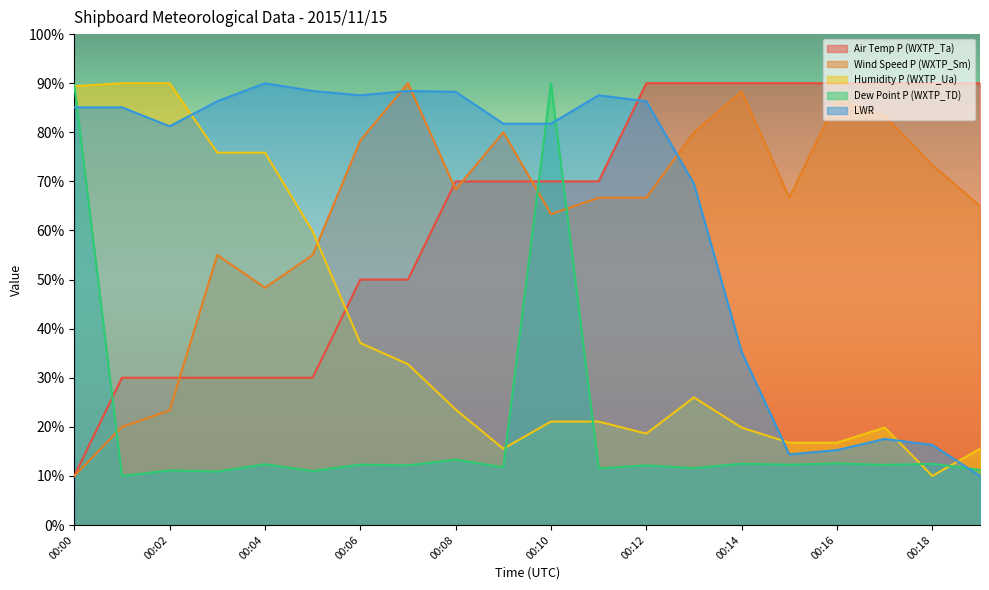

Reading left to right, list all the values displayed in this chart.

Air Temp P (WXTP_Ta): 10.0	30.0	30.0	30.0	30.0	30.0	50.0	50.0	70.0	70.0	70.0	70.0	90.0	90.0	90.0	90.0	90.0	90.0	90.0	90.0
Wind Speed P (WXTP_Sm): 10.0	20.0	23.3	55.0	48.3	55.0	78.3	90.0	68.3	80.0	63.3	66.7	66.7	80.0	88.3	66.7	86.7	83.3	73.3	65.0
Humidity P (WXTP_Ua): 89.4	90.0	90.0	75.8	75.8	59.8	37.1	32.8	23.5	15.5	21.1	21.1	18.6	26.0	19.8	16.8	16.8	19.8	10.0	15.5
Dew Point P (WXTP_TD): 89.7	10.0	11.1	10.9	12.4	11.0	12.3	12.2	13.3	11.8	90.0	11.5	12.2	11.6	12.5	12.3	12.6	12.2	12.5	11.2
LWR: 85.1	85.1	81.2	86.3	90.0	88.4	87.5	88.4	88.2	81.8	81.8	87.5	86.3	69.5	35.3	14.4	15.3	17.5	16.3	10.0